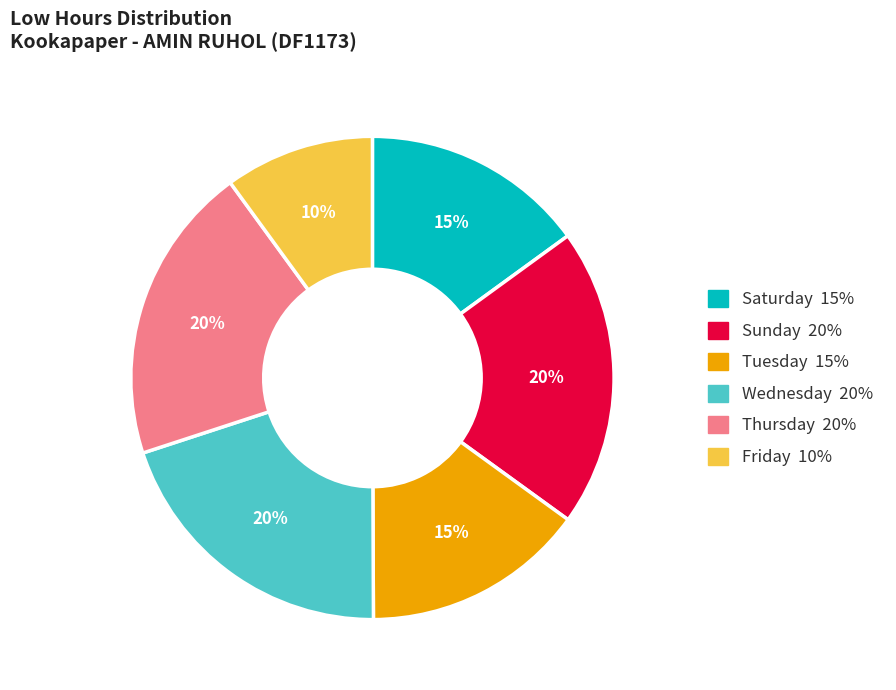

To the nearest percent, what is the difference between the largest and smallest slice percentages?

10%